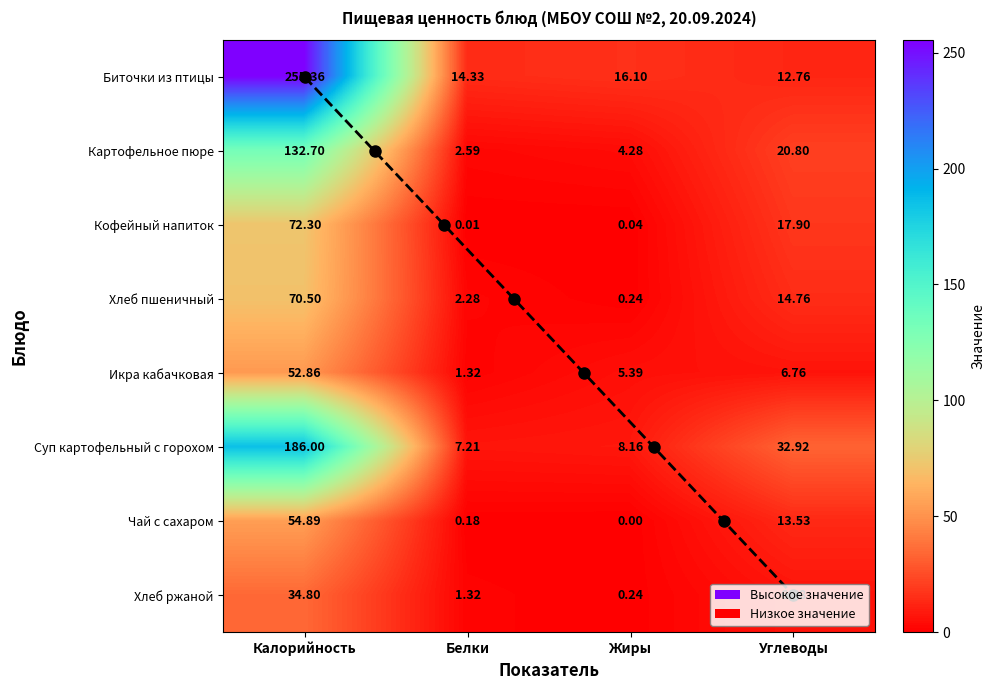

Which label corresponds to the smallest value in the chart?

Жиры